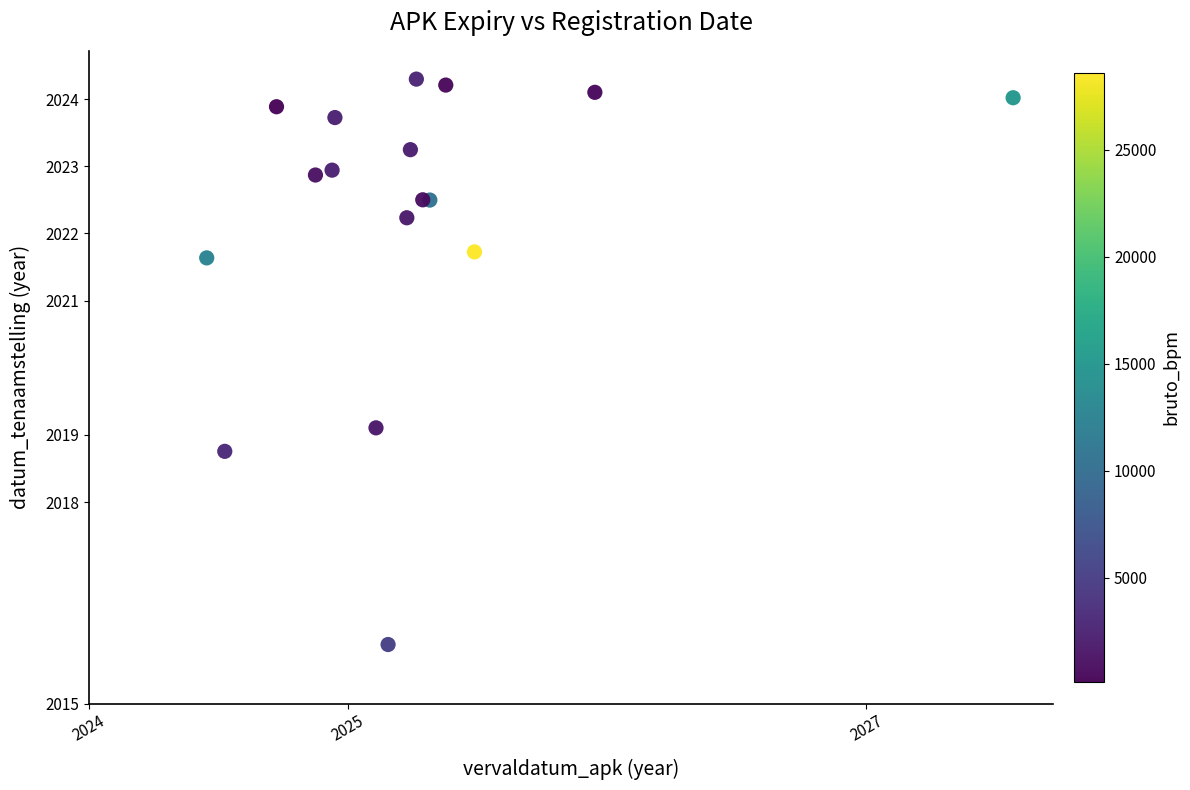

What Y value in the scatter plot is closest to 2020?

2019.1